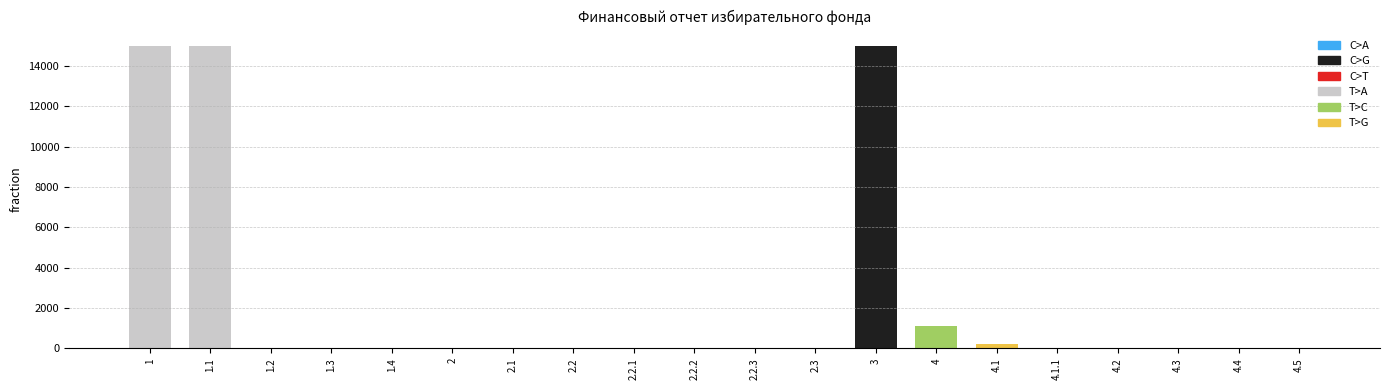

Reading right to left, extract all data points from this chart.

4.5=0	4.4=0	4.3=0	4.2=0	4.1.1=0	4.1=200	4=1100	3=15000	2.3=0	2.2.3=0	2.2.2=0	2.2.1=0	2.2=0	2.1=0	2=0	1.4=0	1.3=0	1.2=0	1.1=15000	1=15000